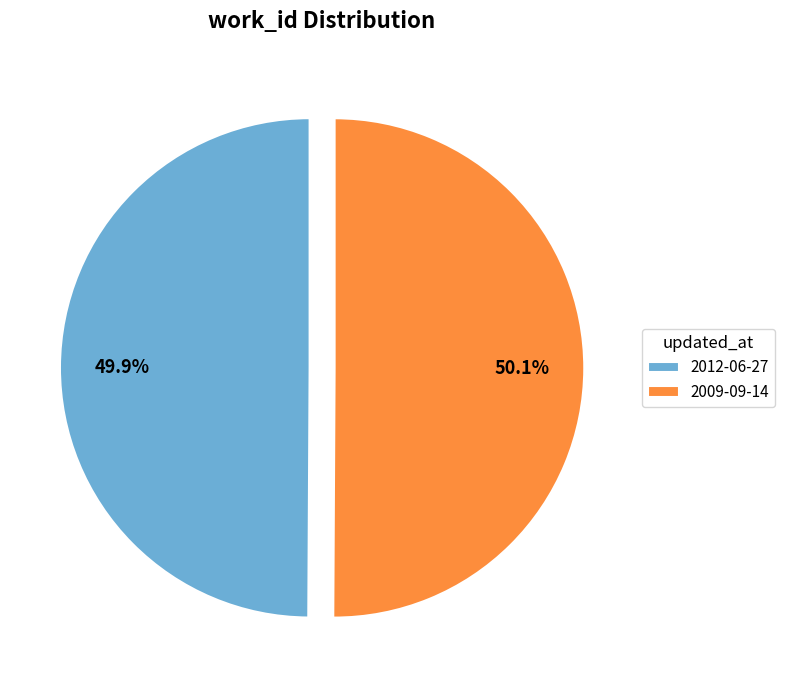

Combined, what portion of the pie is 2009-09-14 and 2012-06-27?

100.0%